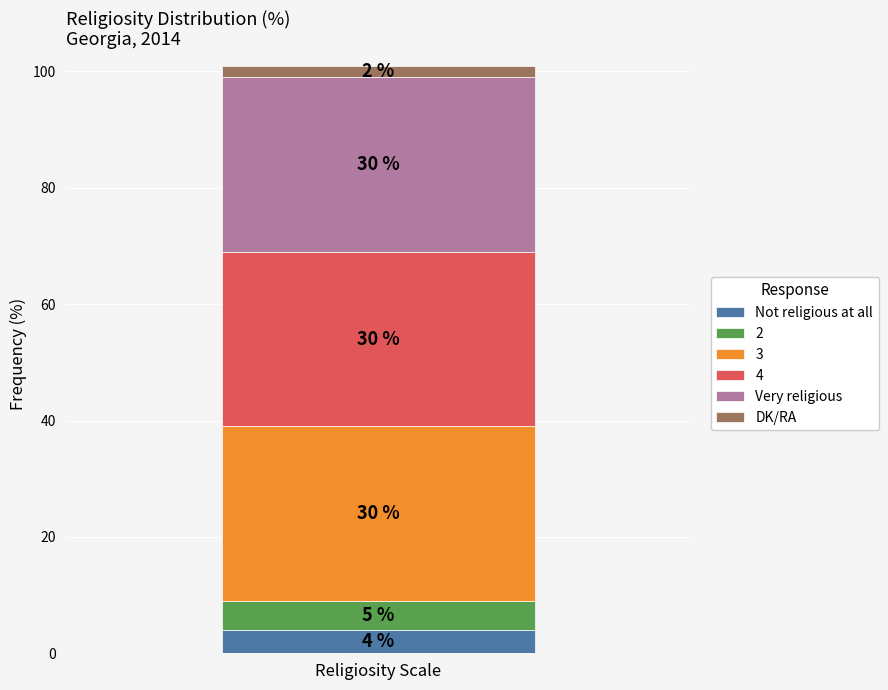

What is the minimum value for Not religious at all?

4